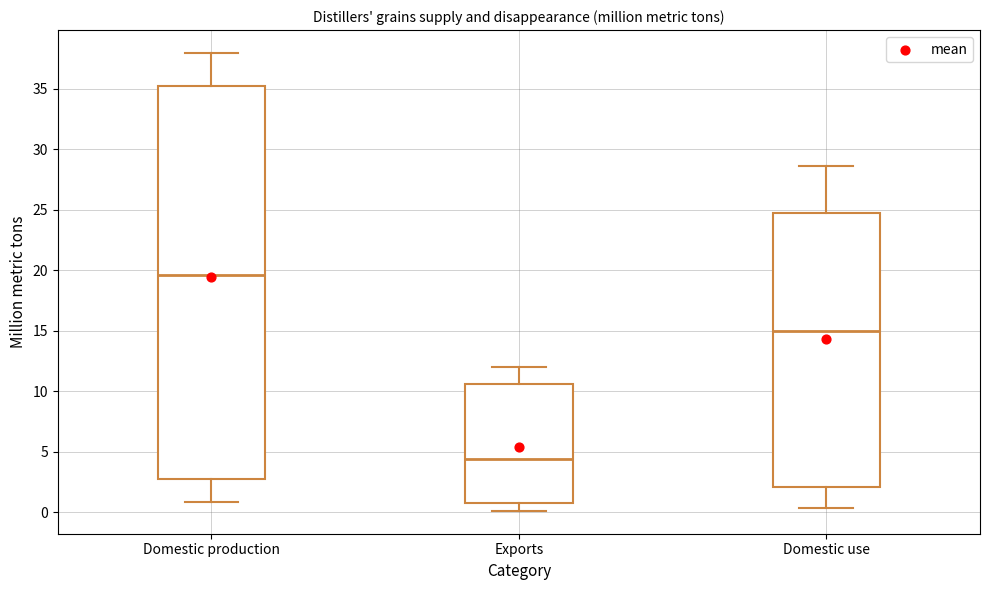

Reading left to right, transcribe this box plot: for each box, give where its median line is, the range the box spans, and where its two whiskers end, as read against the y-axis. The values are not printed on the chart, so give them approximately, as read against the axis.

Domestic production: median 19.5, box 3.0 to 35.0, whiskers 1.0 to 38.0
Exports: median 4.5, box 0.5 to 10.5, whiskers 0.0 to 12.0
Domestic use: median 15.0, box 2.0 to 24.5, whiskers 0.5 to 28.5